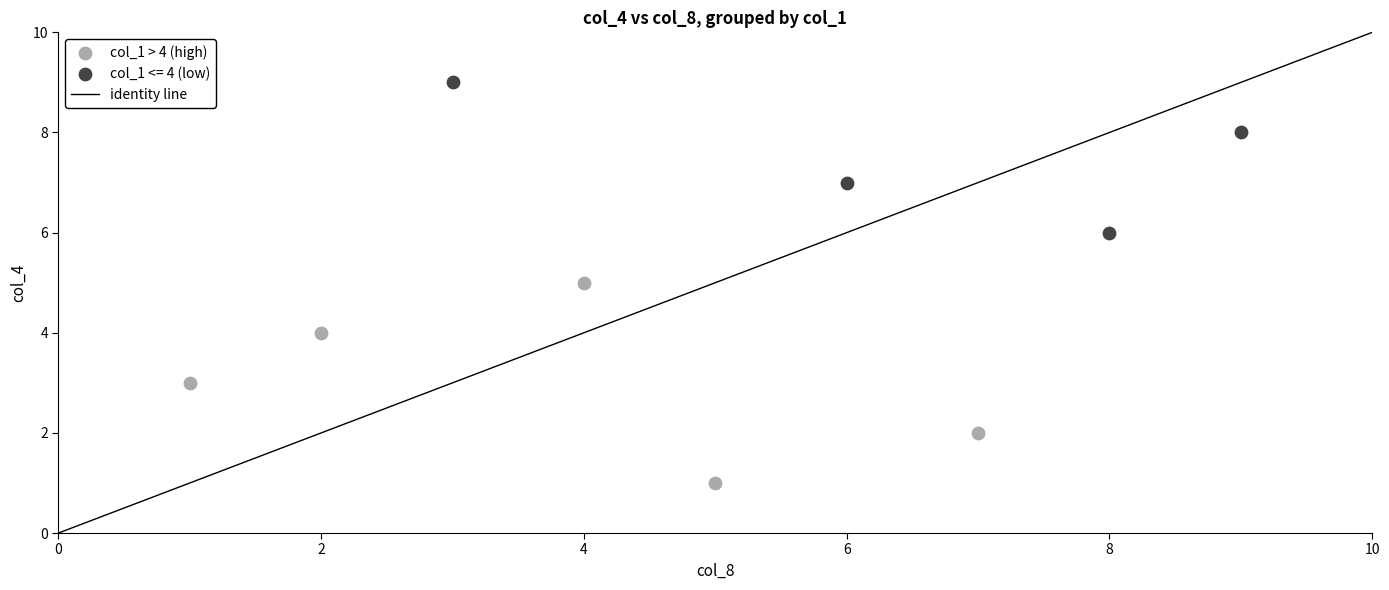

Which series has the largest Y range (max minus min)?

col_1 > 4 (high)